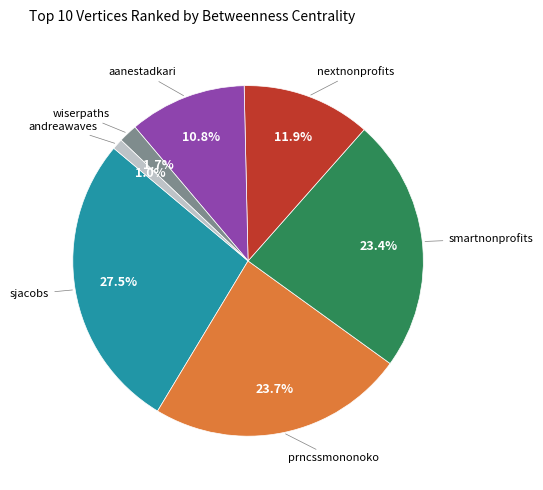

Is there any slice that represents more than half of the pie?

No